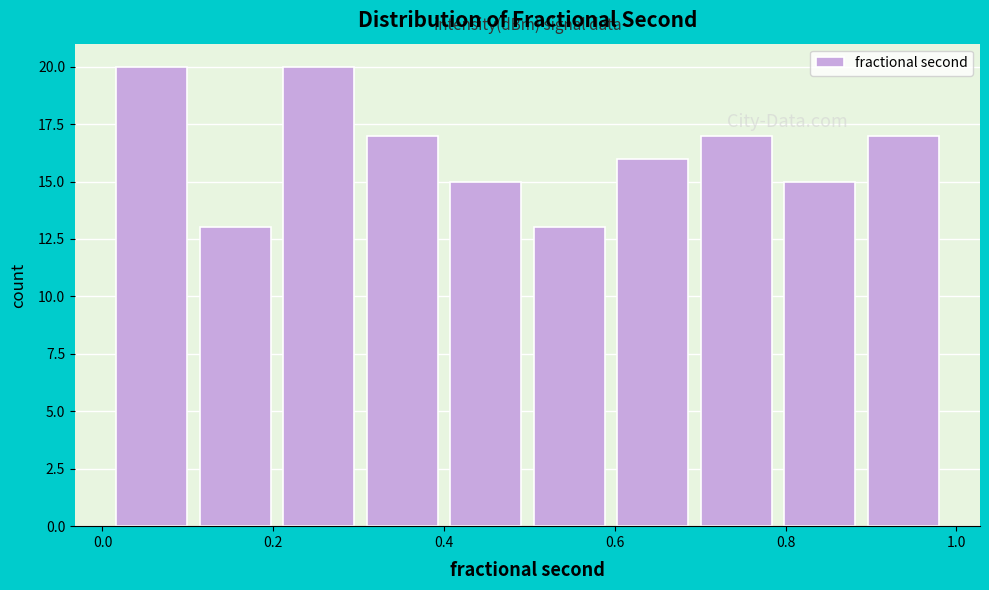

Reading left to right, list every bar in this chart as the range it spans on the x-axis followed by its height. Neither the bar edges nor the heights are printed on the chart, so give them approximately, as read against the axes.

0.00 to 0.10: 20
0.10 to 0.20: 13
0.20 to 0.30: 20
0.30 to 0.40: 17
0.40 to 0.50: 15
0.50 to 0.60: 13
0.60 to 0.70: 16
0.70 to 0.80: 17
0.80 to 0.88: 15
0.88 to 0.98: 17